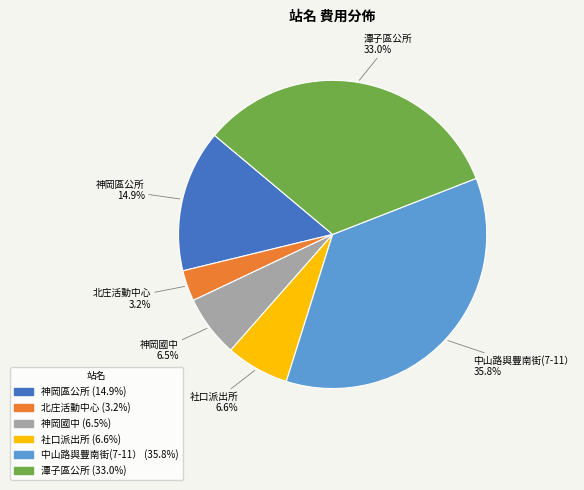

Combined, do 潭子區公所 and 社口派出所 account for over 50%?

No